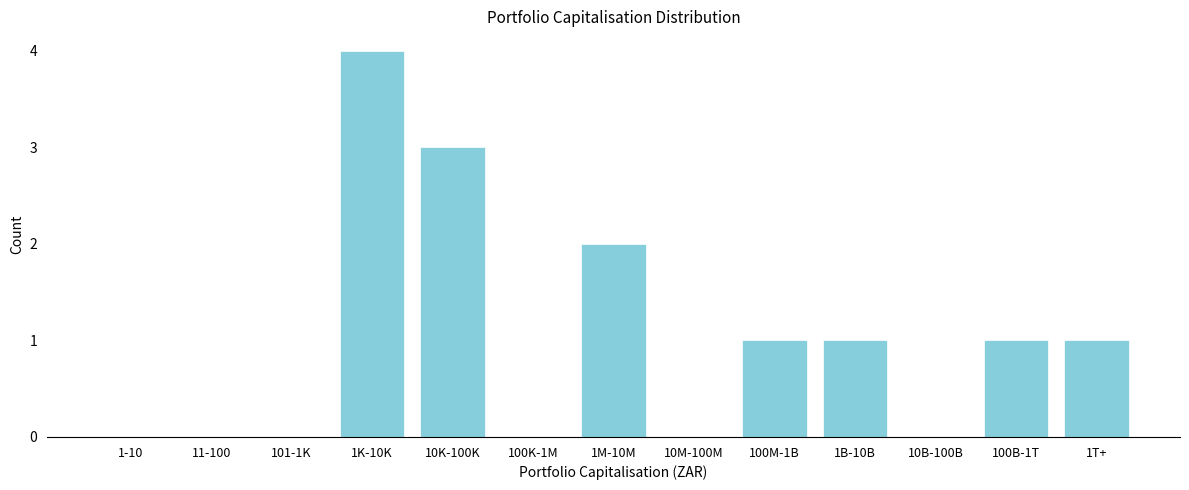

Reading left to right, list all the values displayed in this chart.

1-10=0	11-100=0	101-1K=0	1K-10K=4	10K-100K=3	100K-1M=0	1M-10M=2	10M-100M=0	100M-1B=1	1B-10B=1	10B-100B=0	100B-1T=1	1T+=1